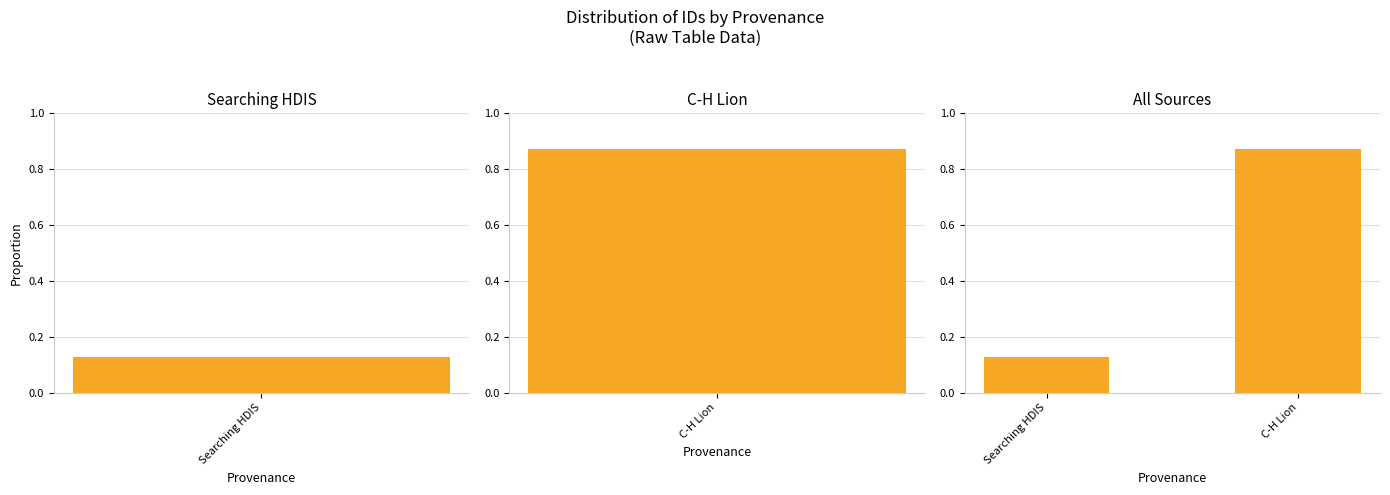

Where is the data nearest to the value 0?

Searching HDIS